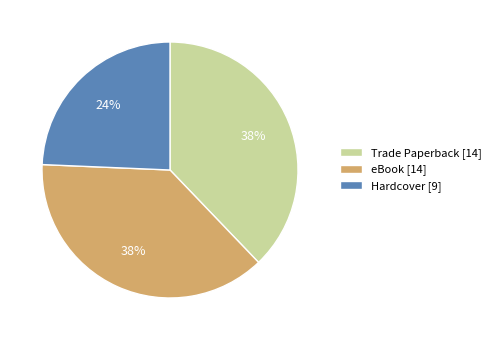

Combined, do Trade Paperback [14] and Hardcover [9] account for over 50%?

Yes